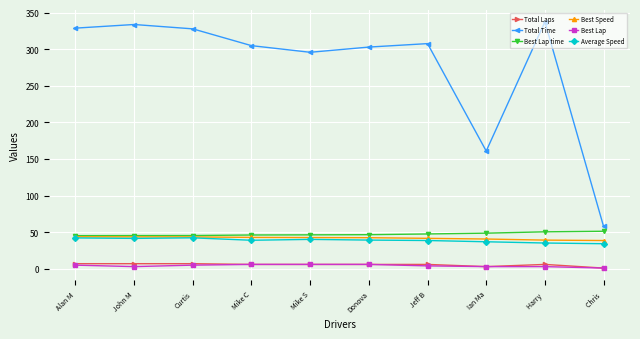

True or false: Best Lap and Best Speed intersect in this chart.

False